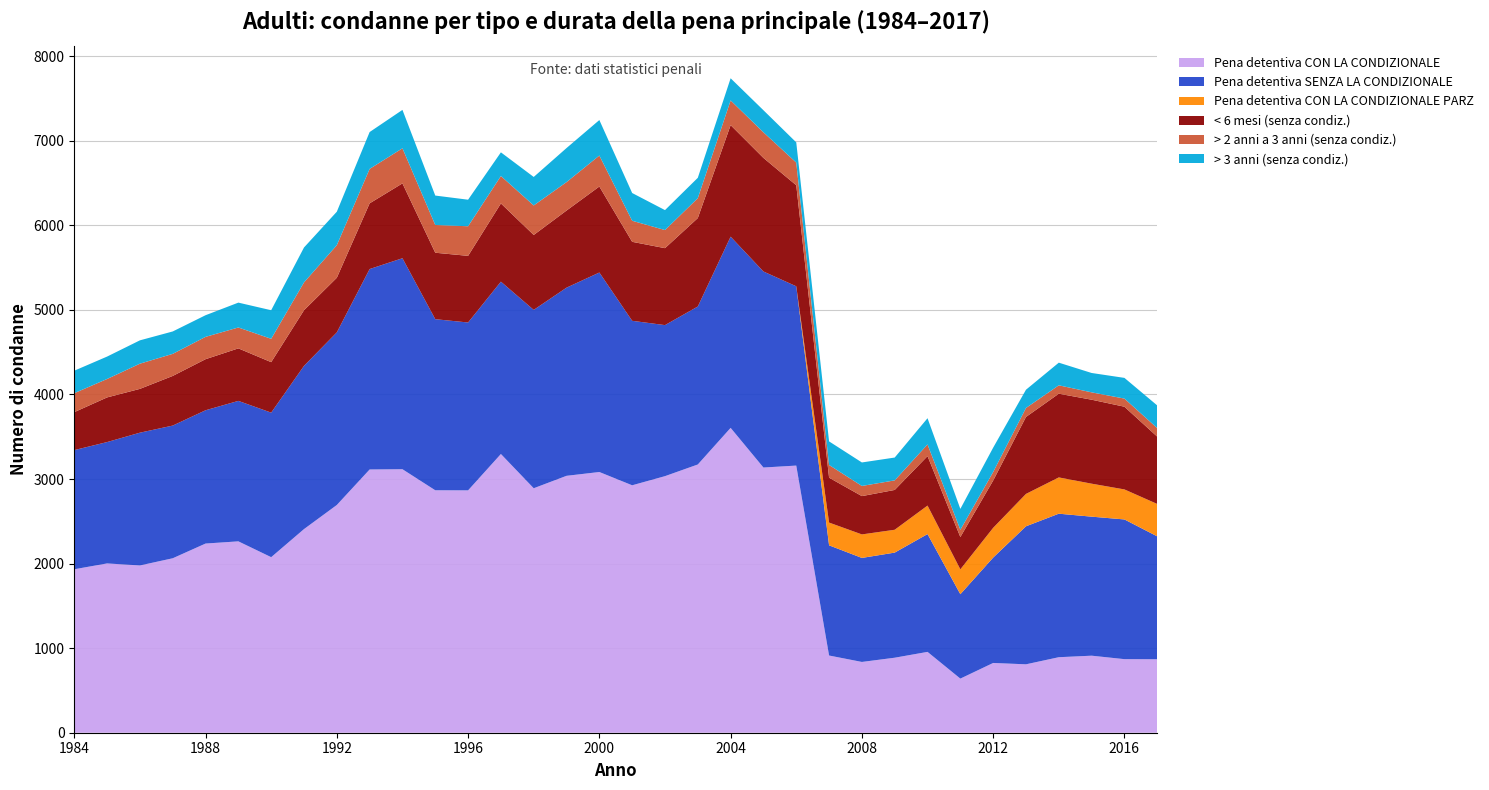

Reading left to right, transcribe all the data shown in this chart.

Pena detentiva CON LA CONDIZIONALE: 1984=1933	1985=2002	1986=1978	1987=2063	1988=2237	1989=2263	1990=2076	1991=2408	1992=2693	1993=3113	1994=3116	1995=2867	1996=2866	1997=3296	1998=2891	1999=3038	2000=3083	2001=2926	2002=3034	2003=3172	2004=3605	2005=3136	2006=3159	2007=913	2008=837	2009=887	2010=956	2011=640	2012=825	2013=809	2014=893	2015=911	2016=870	2017=869
Pena detentiva SENZA LA CONDIZIONALE: 1984=1409	1985=1435	1986=1570	1987=1569	1988=1576	1989=1661	1990=1709	1991=1930	1992=2041	1993=2370	1994=2495	1995=2023	1996=1985	1997=2038	1998=2109	1999=2225	2000=2359	2001=1945	2002=1786	2003=1868	2004=2261	2005=2318	2006=2120	2007=1303	2008=1230	2009=1243	2010=1393	2011=998	2012=1246	2013=1632	2014=1697	2015=1644	2016=1652	2017=1453
Pena detentiva CON LA CONDIZIONALE PARZ: 1984=0	1985=0	1986=0	1987=0	1988=0	1989=0	1990=0	1991=0	1992=0	1993=0	1994=0	1995=0	1996=0	1997=0	1998=0	1999=0	2000=0	2001=0	2002=0	2003=0	2004=0	2005=0	2006=0	2007=269	2008=278	2009=270	2010=337	2011=294	2012=352	2013=383	2014=429	2015=390	2016=355	2017=383
< 6 mesi (senza condiz.): 1984=449	1985=528	1986=518	1987=587	1988=604	1989=621	1990=597	1991=658	1992=646	1993=777	1994=885	1995=786	1996=788	1997=925	1998=886	1999=912	2000=1017	2001=934	2002=910	2003=1046	2004=1319	2005=1343	2006=1195	2007=531	2008=453	2009=471	2010=585	2011=382	2012=559	2013=910	2014=990	2015=993	2016=978	2017=796
> 2 anni a 3 anni (senza condiz.): 1984=224	1985=218	1986=298	1987=261	1988=264	1989=247	1990=276	1991=329	1992=385	1993=407	1994=415	1995=328	1996=350	1997=324	1998=349	1999=336	2000=366	2001=249	2002=214	2003=235	2004=292	2005=303	2006=268	2007=150	2008=120	2009=113	2010=138	2011=86	2012=101	2013=106	2014=99	2015=87	2016=96	2017=101
> 3 anni (senza condiz.): 1984=266	1985=265	1986=276	1987=265	1988=256	1989=294	1990=338	1991=413	1992=396	1993=436	1994=454	1995=348	1996=314	1997=280	1998=337	1999=403	2000=420	2001=328	2002=236	2003=241	2004=262	2005=261	2006=239	2007=279	2008=278	2009=270	2010=310	2011=247	2012=288	2013=216	2014=268	2015=229	2016=245	2017=268